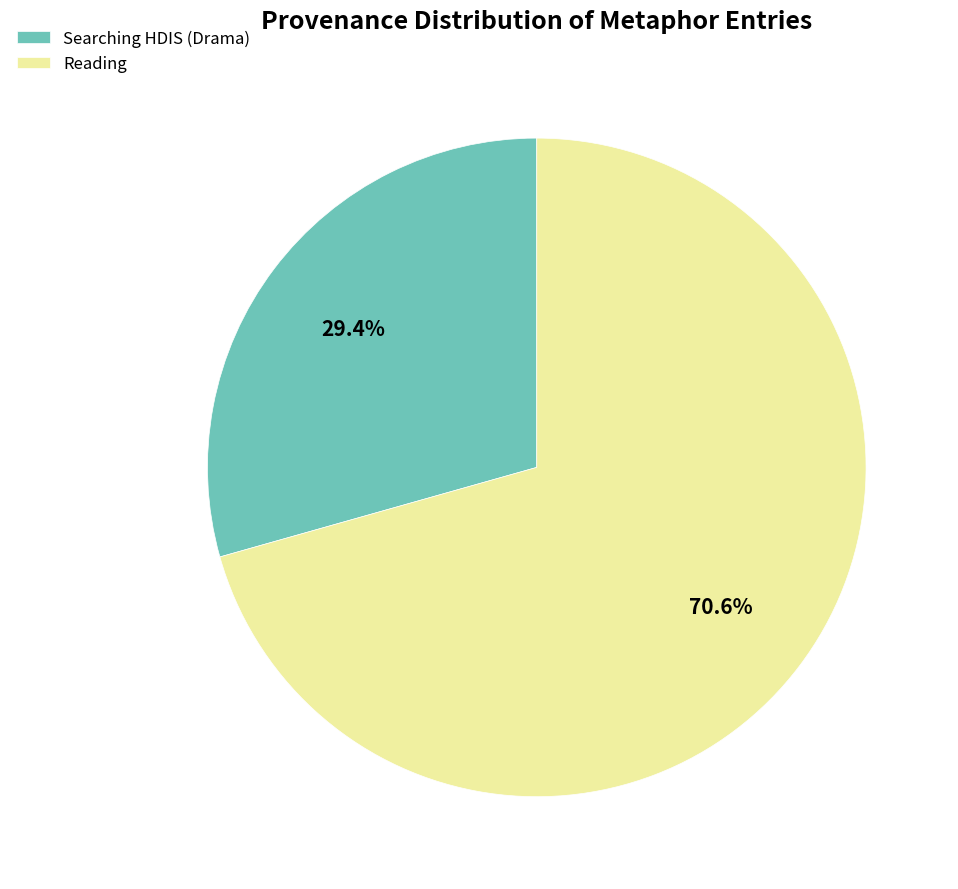

What percentage is the Reading slice, to the nearest percent?

71%